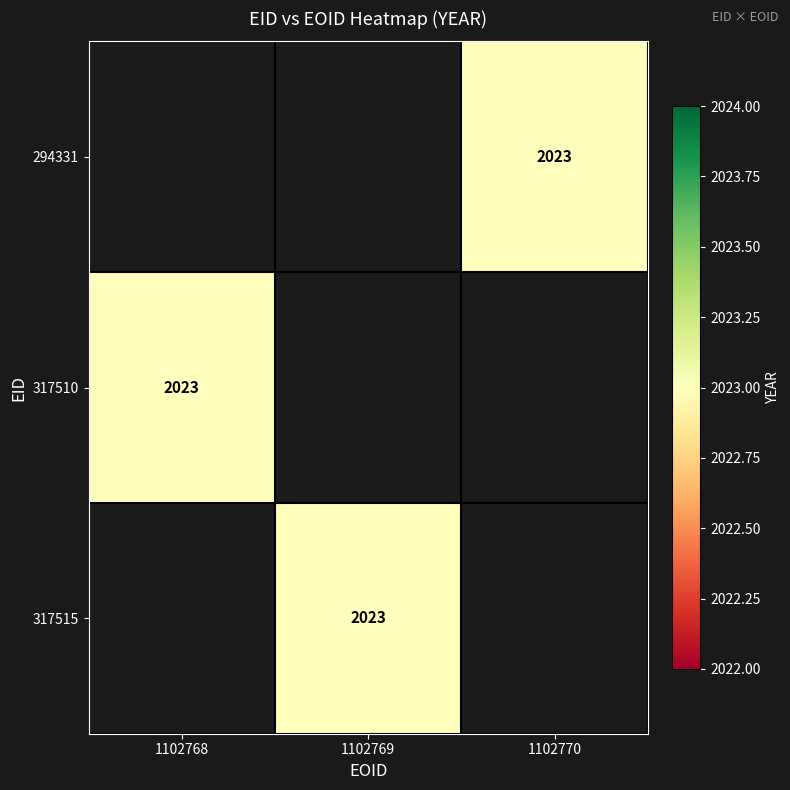

List the series in order of their overall mean, lowest first.

294331, 317510, 317515